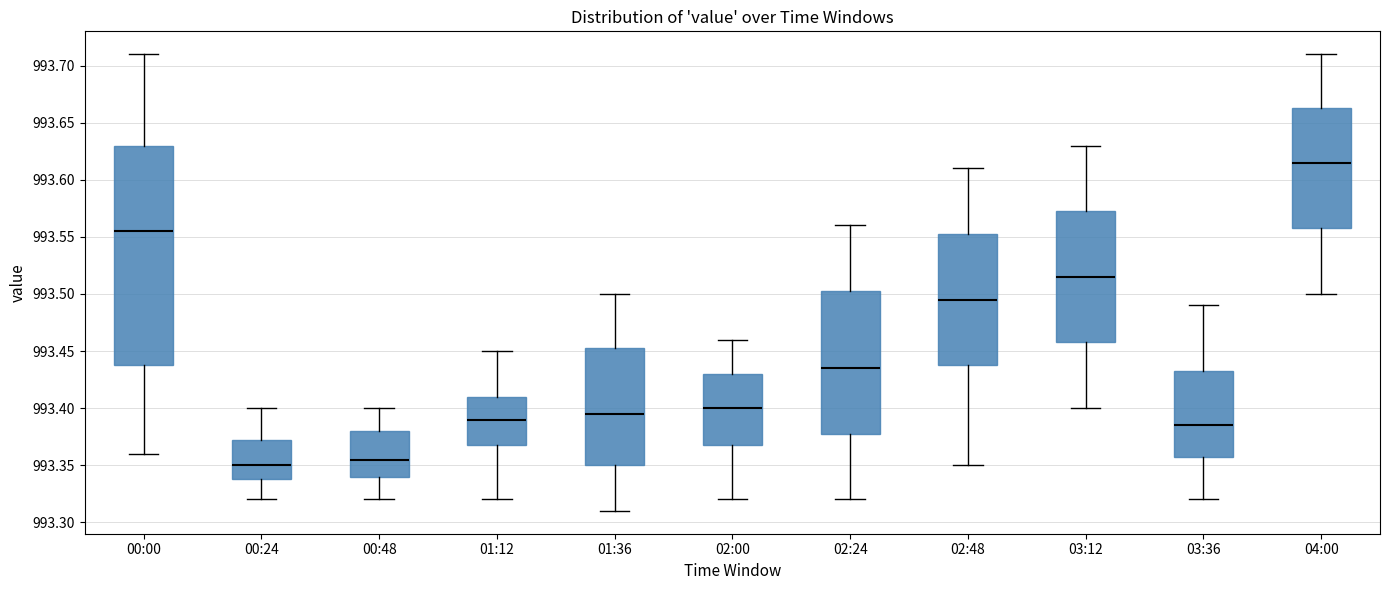

Reading left to right, transcribe this box plot: for each box, give where its median line is, the range the box spans, and where its two whiskers end, as read against the y-axis. The values are not printed on the chart, so give them approximately, as read against the axis.

00:00: median 993.555, box 993.440 to 993.630, whiskers 993.360 to 993.710
00:24: median 993.350, box 993.340 to 993.375, whiskers 993.320 to 993.400
00:48: median 993.355, box 993.340 to 993.380, whiskers 993.320 to 993.400
01:12: median 993.390, box 993.370 to 993.410, whiskers 993.320 to 993.450
01:36: median 993.395, box 993.350 to 993.455, whiskers 993.310 to 993.500
02:00: median 993.400, box 993.370 to 993.430, whiskers 993.320 to 993.460
02:24: median 993.435, box 993.380 to 993.505, whiskers 993.320 to 993.560
02:48: median 993.495, box 993.440 to 993.555, whiskers 993.350 to 993.610
03:12: median 993.515, box 993.460 to 993.575, whiskers 993.400 to 993.630
03:36: median 993.385, box 993.360 to 993.435, whiskers 993.320 to 993.490
04:00: median 993.615, box 993.560 to 993.665, whiskers 993.500 to 993.710